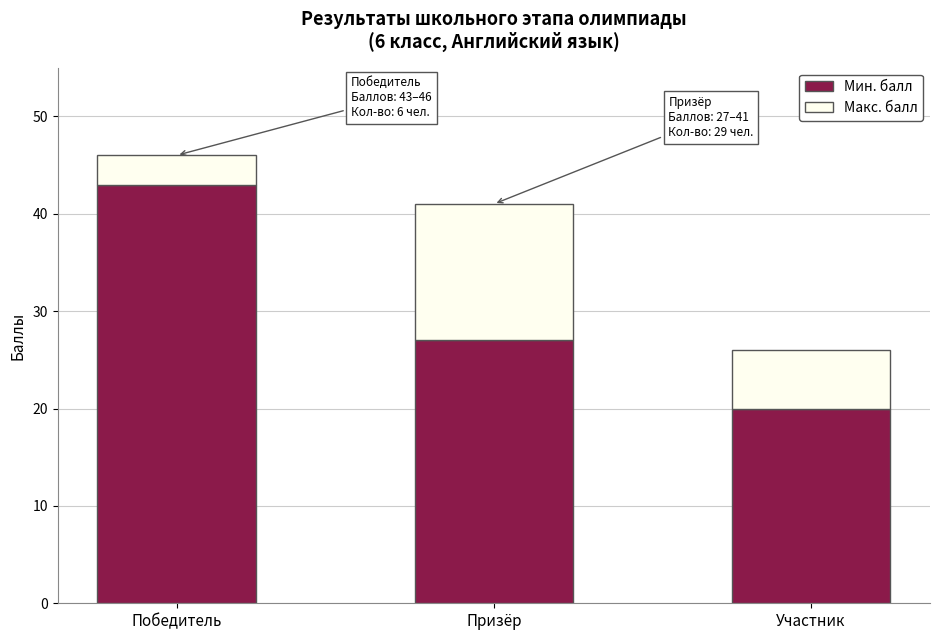

What is the minimum value for Мин. балл?

20